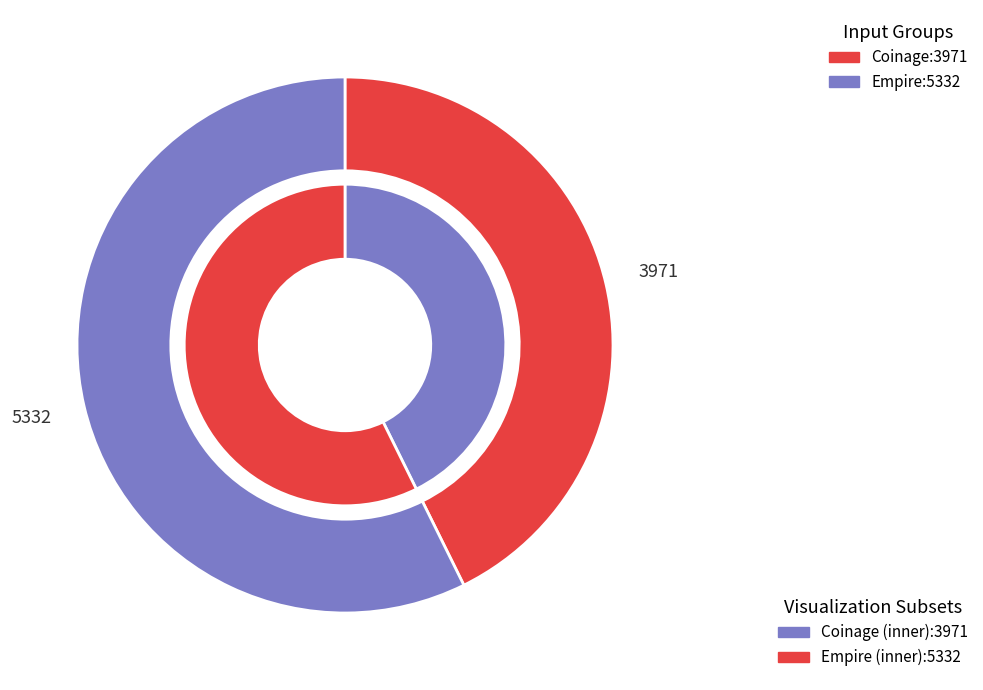

How many segments does this pie chart have?

2